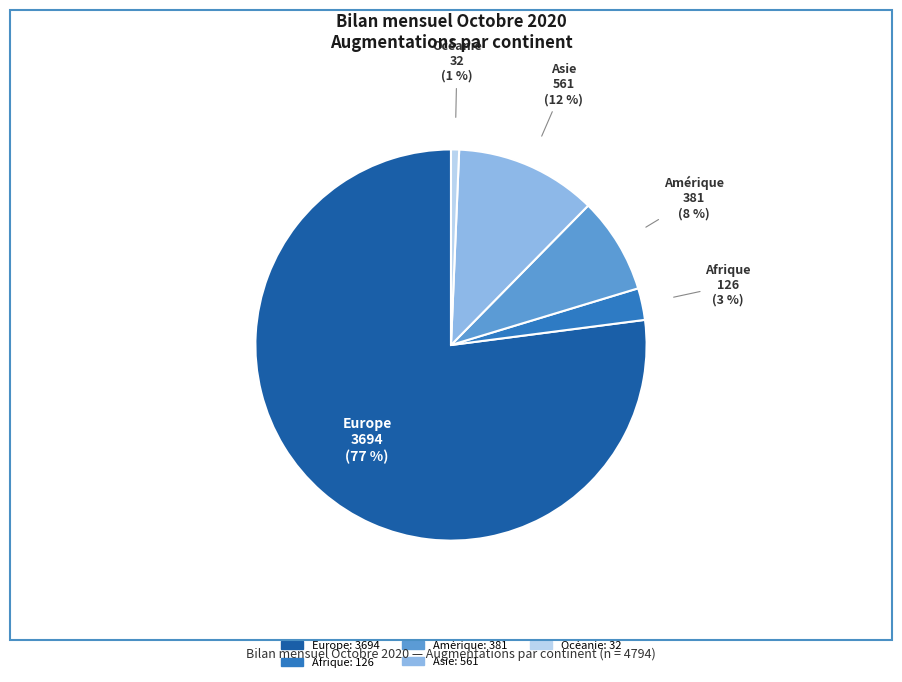

To the nearest percent, what portion does Asie represent?

12%